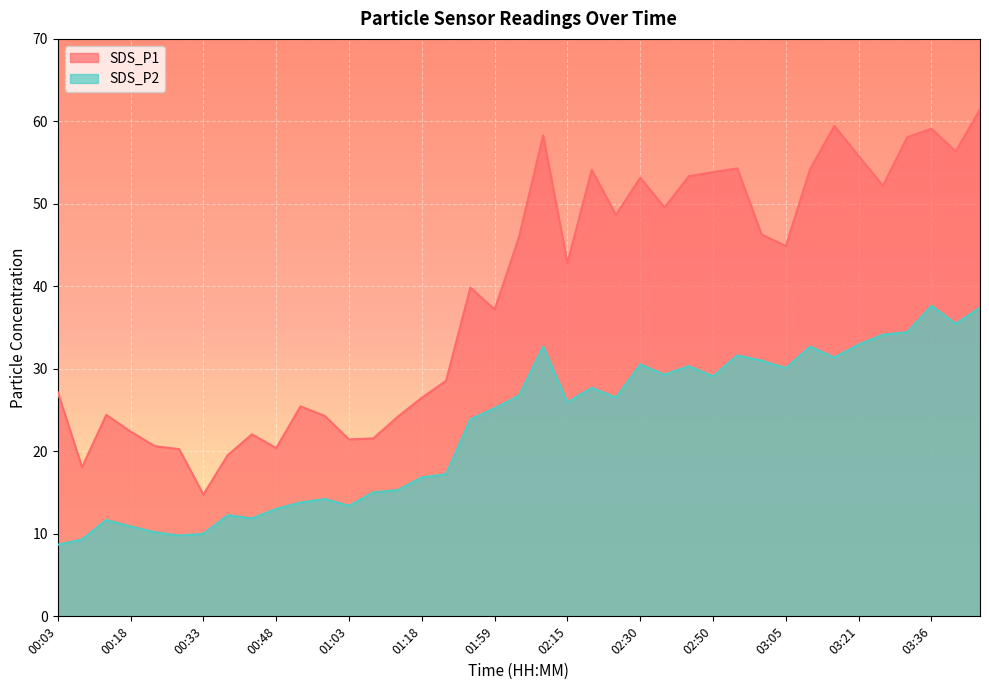

What is the smallest value displayed?

8.7